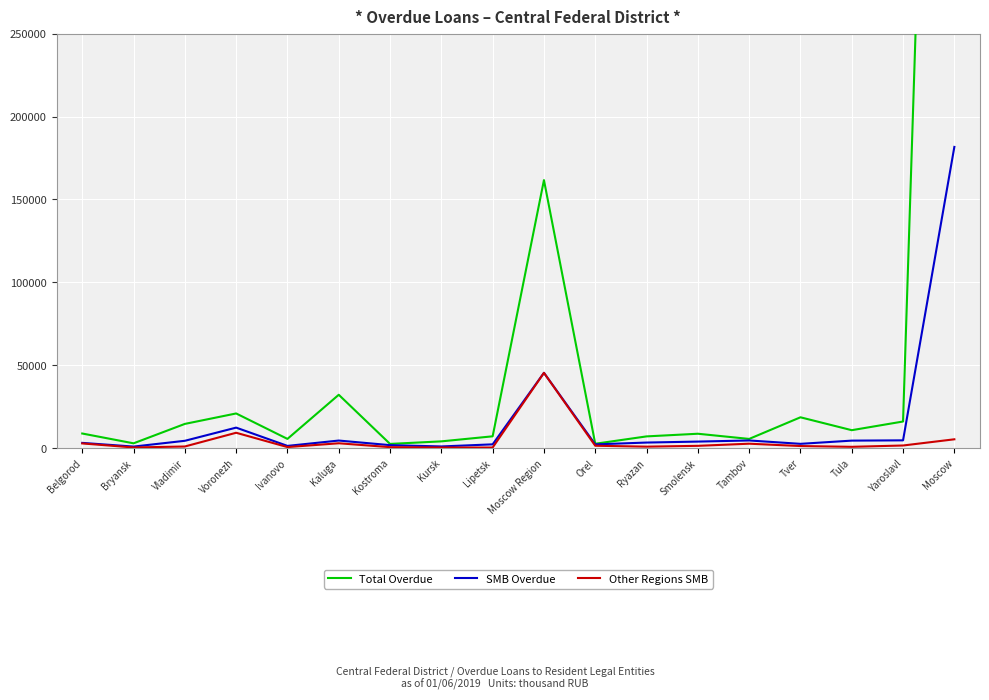

What is the difference between the highest and lowest values at Ryazan?

6185